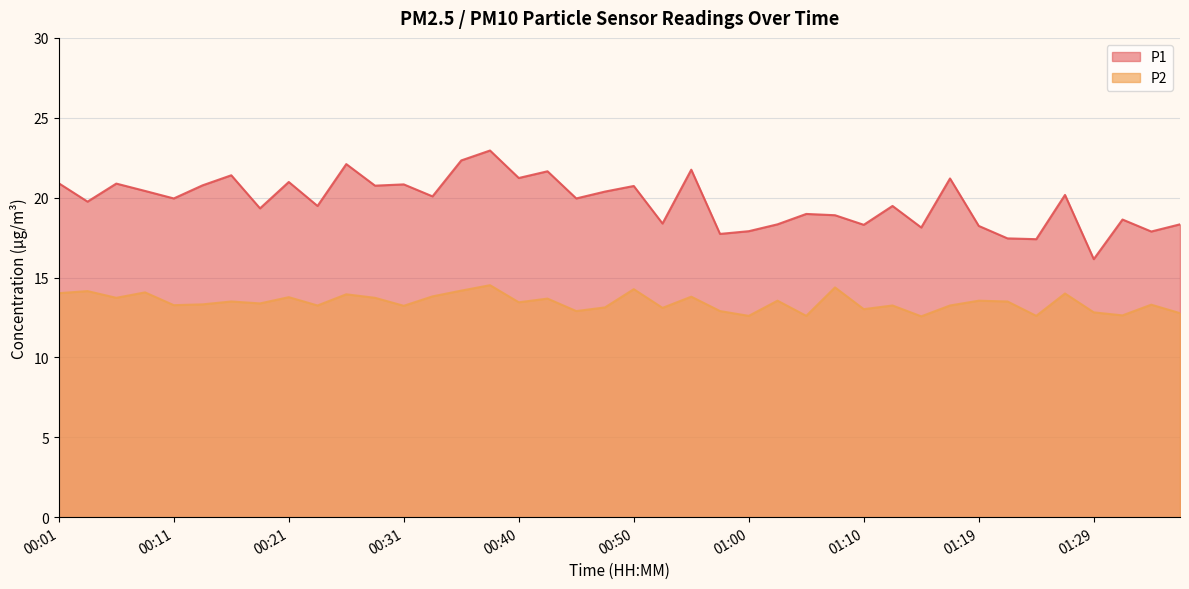

List the series in order of their overall mean, lowest first.

P2, P1